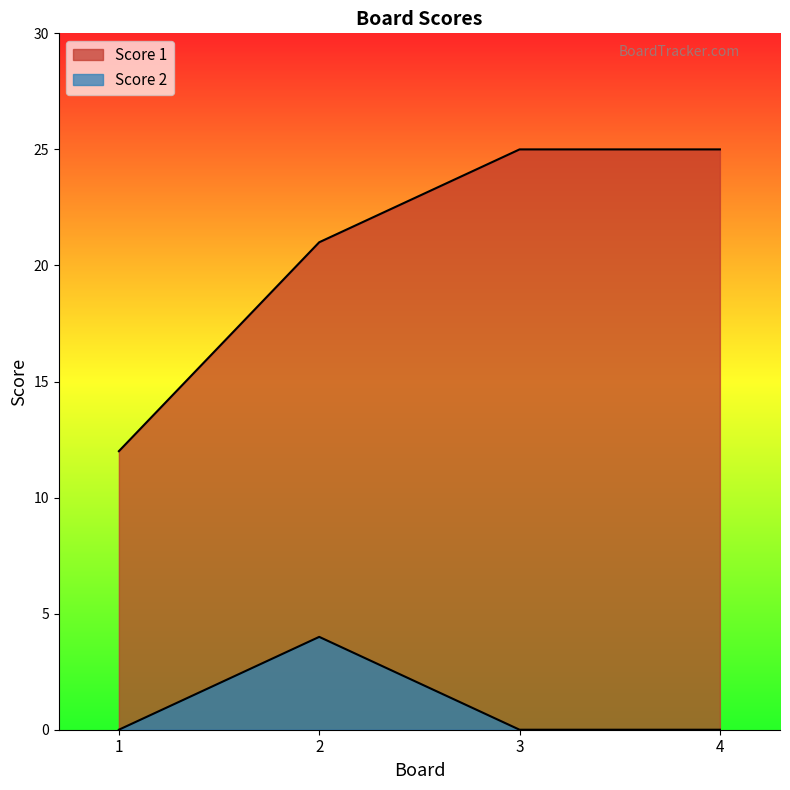

Reading right to left, transcribe all the data shown in this chart.

Score 1: 4=25	3=25	2=21	1=12
Score 2: 4=0	3=0	2=4	1=0